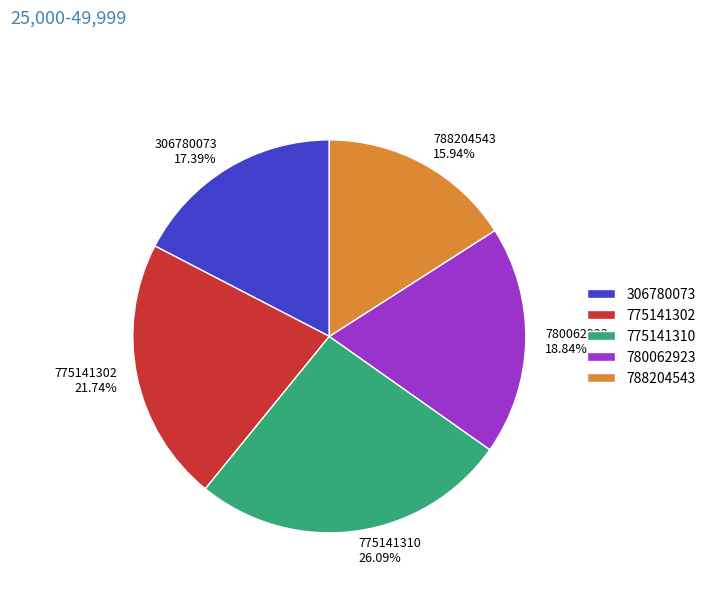

What percentage is the 306780073 slice, to the nearest percent?

17%